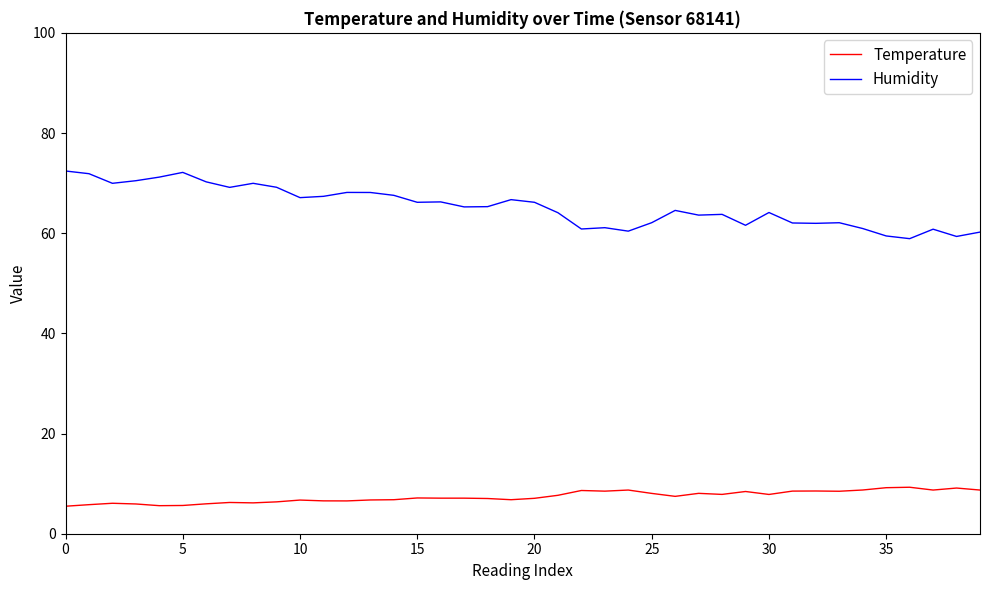

Rank the series by their average value, from highest to lowest.

Humidity, Temperature